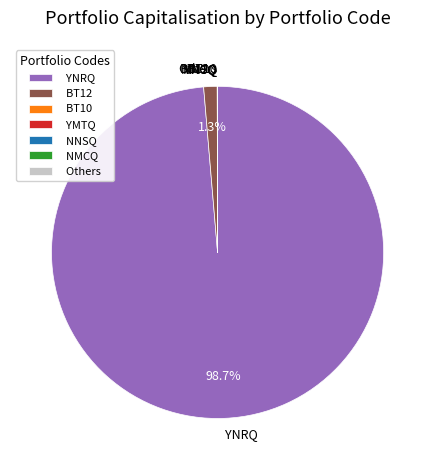

Which slice is the largest?

YNRQ